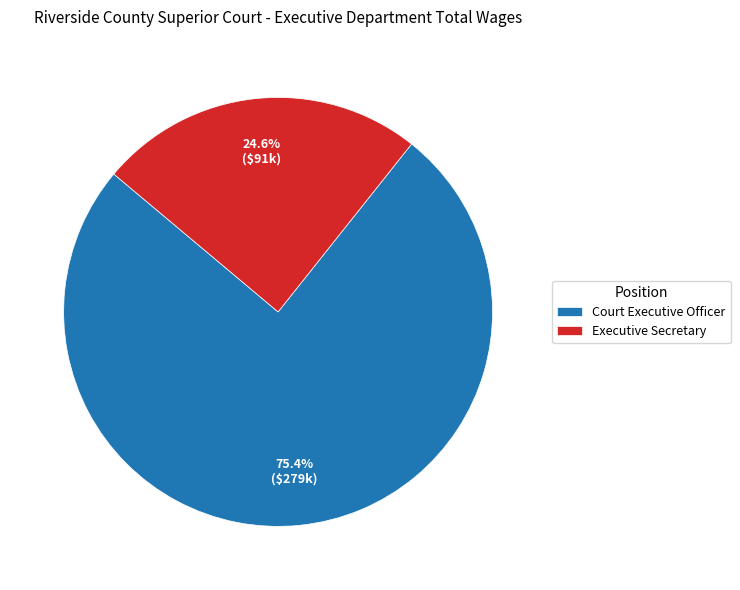

Which has a higher value, Executive Secretary or Court Executive Officer?

Court Executive Officer